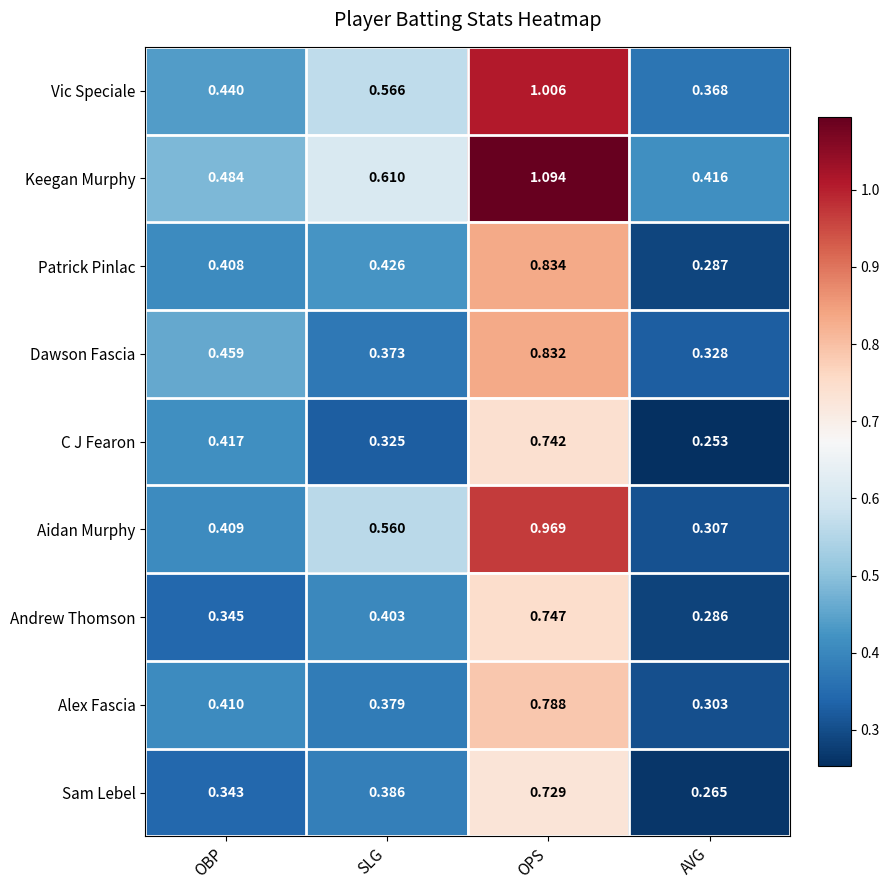

At which category does the chart reach its minimum across all series?

AVG